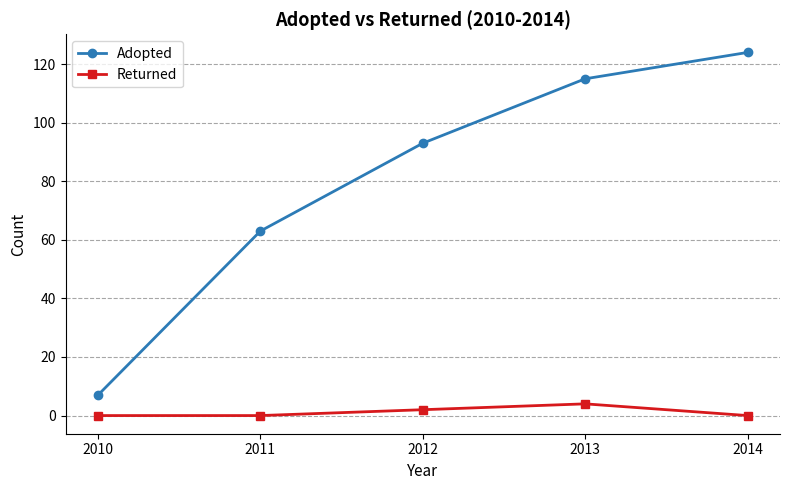

What is the value of the Adopted point at the 3rd from the left?

93